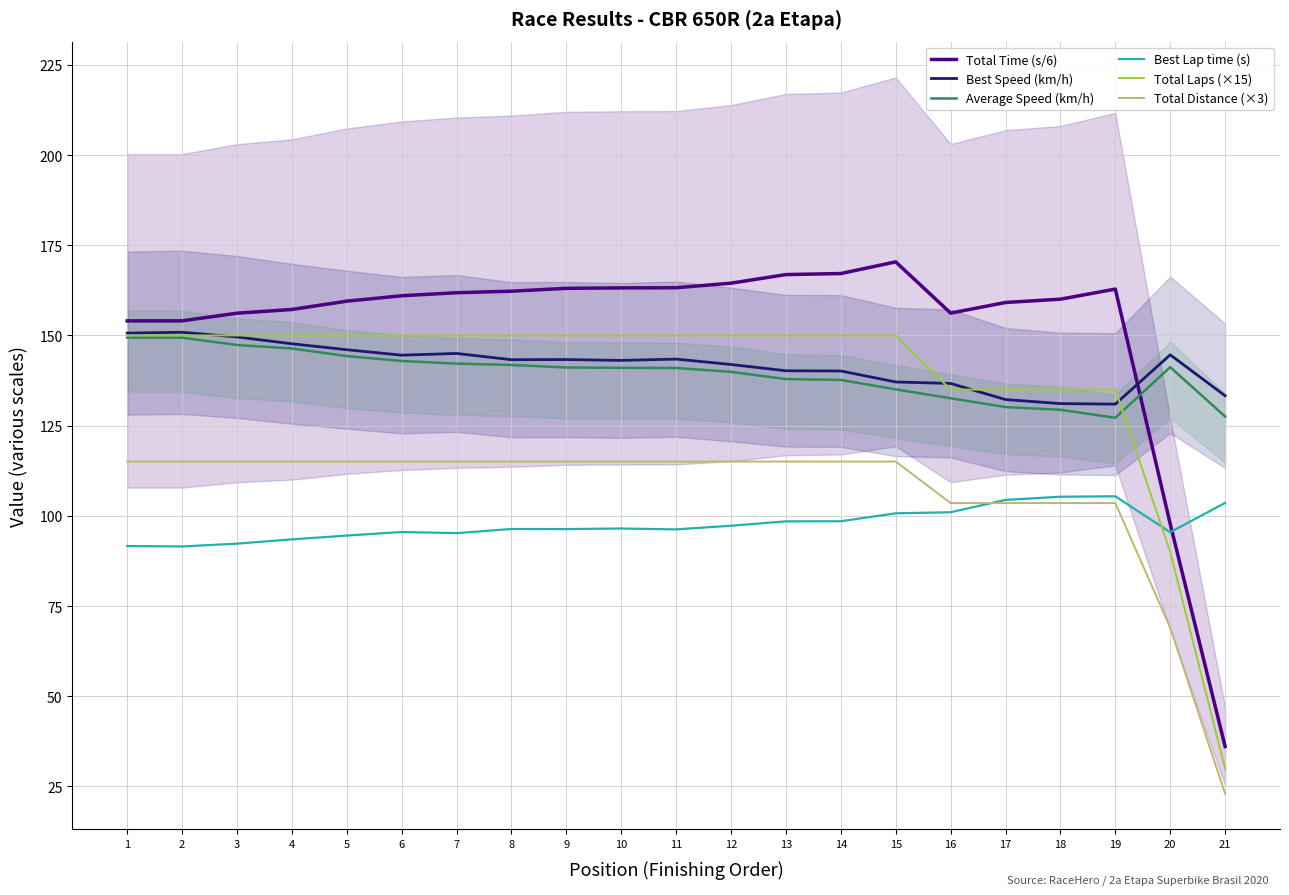

What is the difference between the Total Laps (×15) values at 20 and 1?

60.0